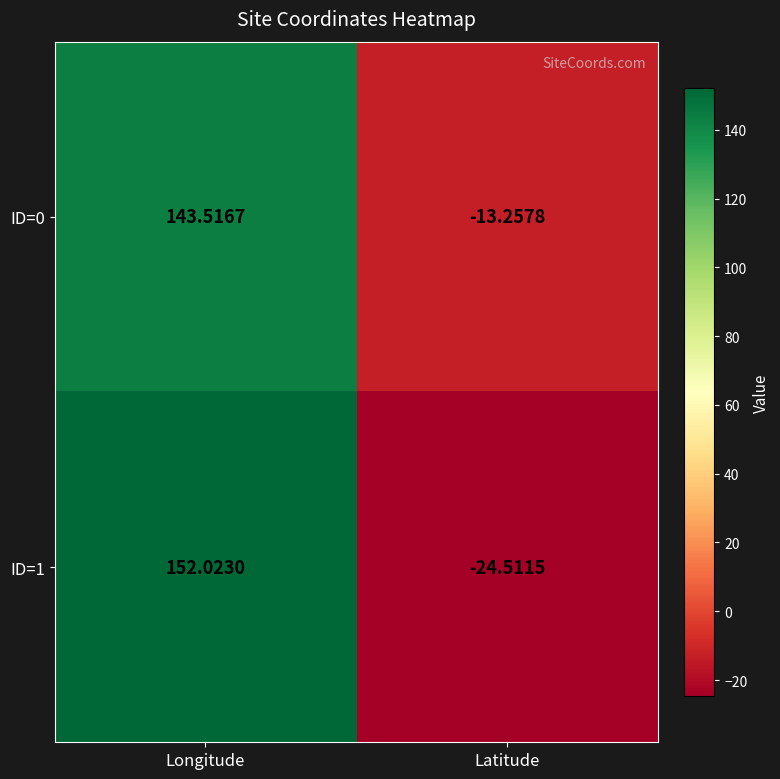

Where is ID=1 nearest to the value 63?

Latitude